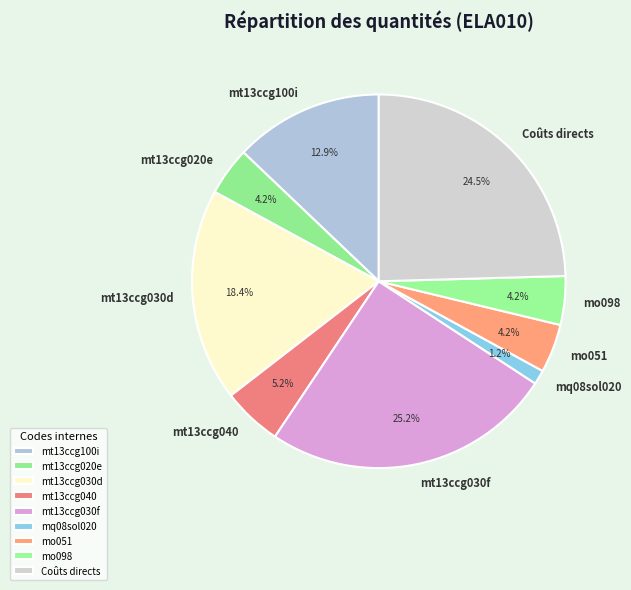

What is the ratio of the value at mt13ccg040 to the value at mt13ccg100i?

0.4